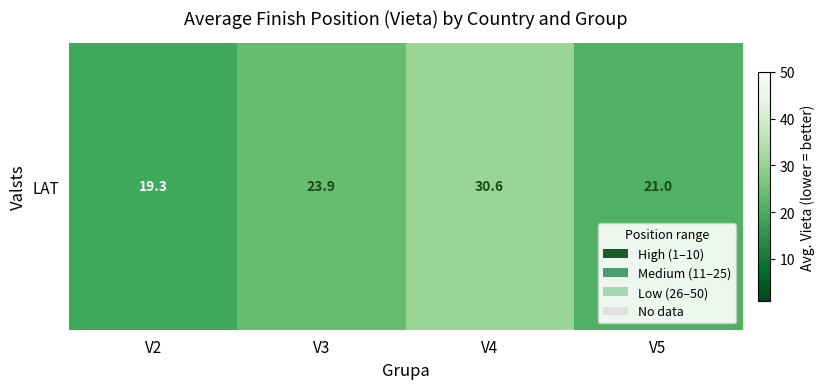

What is the change in value from V2 to V5?

+1.7